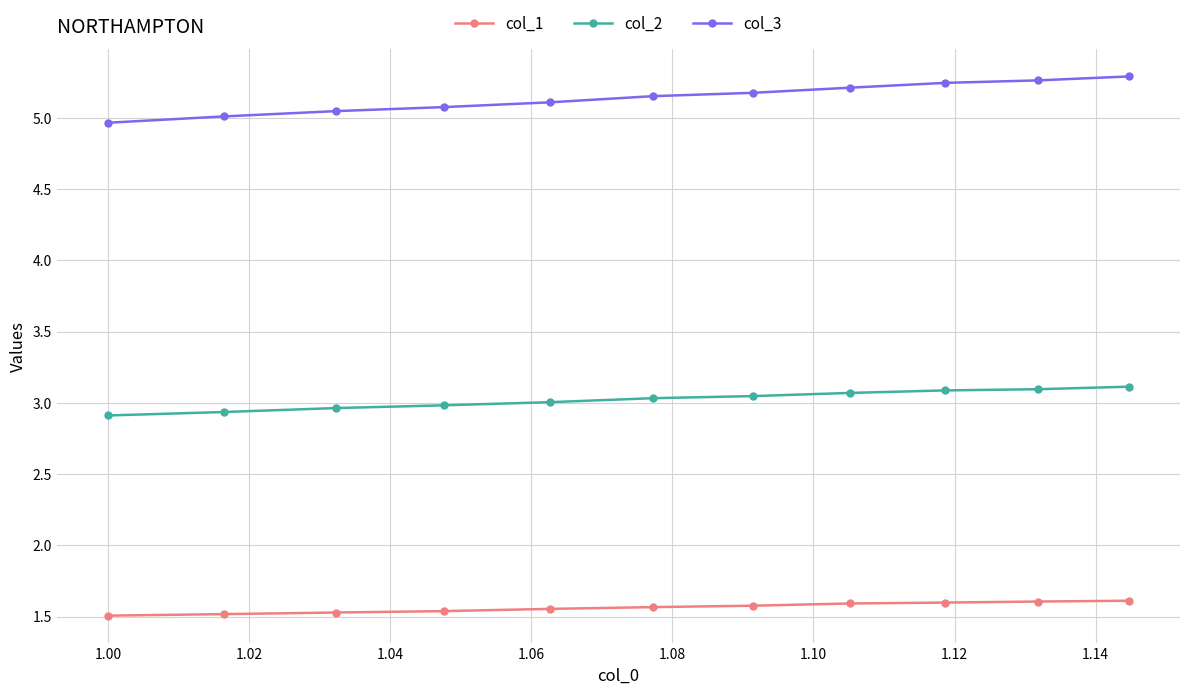

What is the difference between the maximum and minimum values in the col_3 series?

0.3